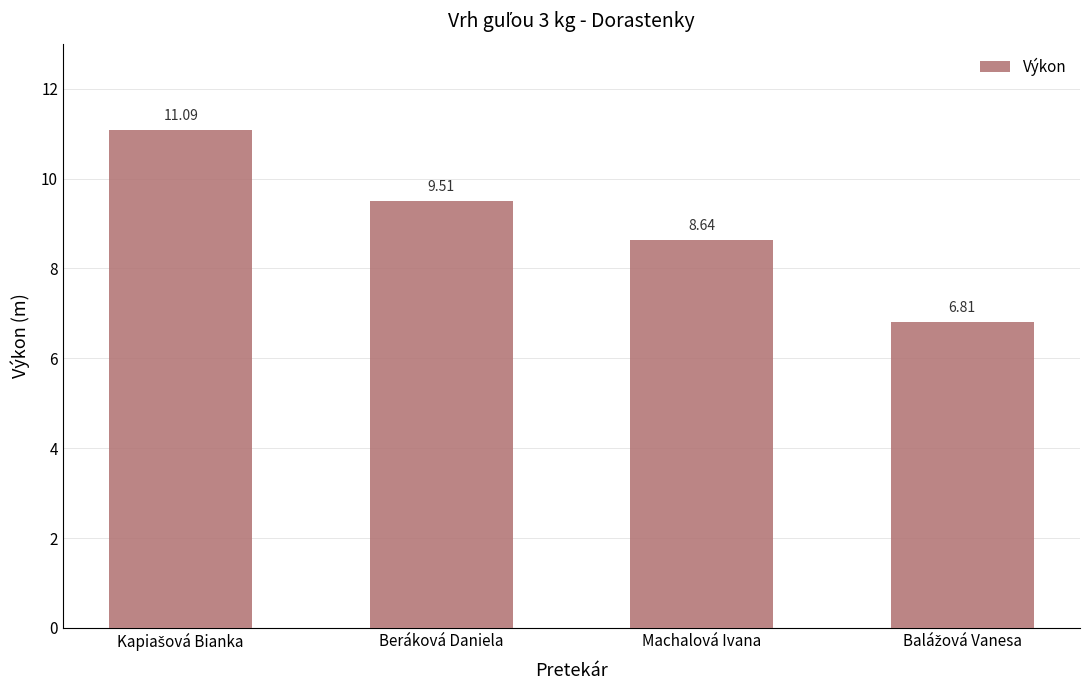

Reading right to left, extract all data points from this chart.

6.8	8.6	9.5	11.1